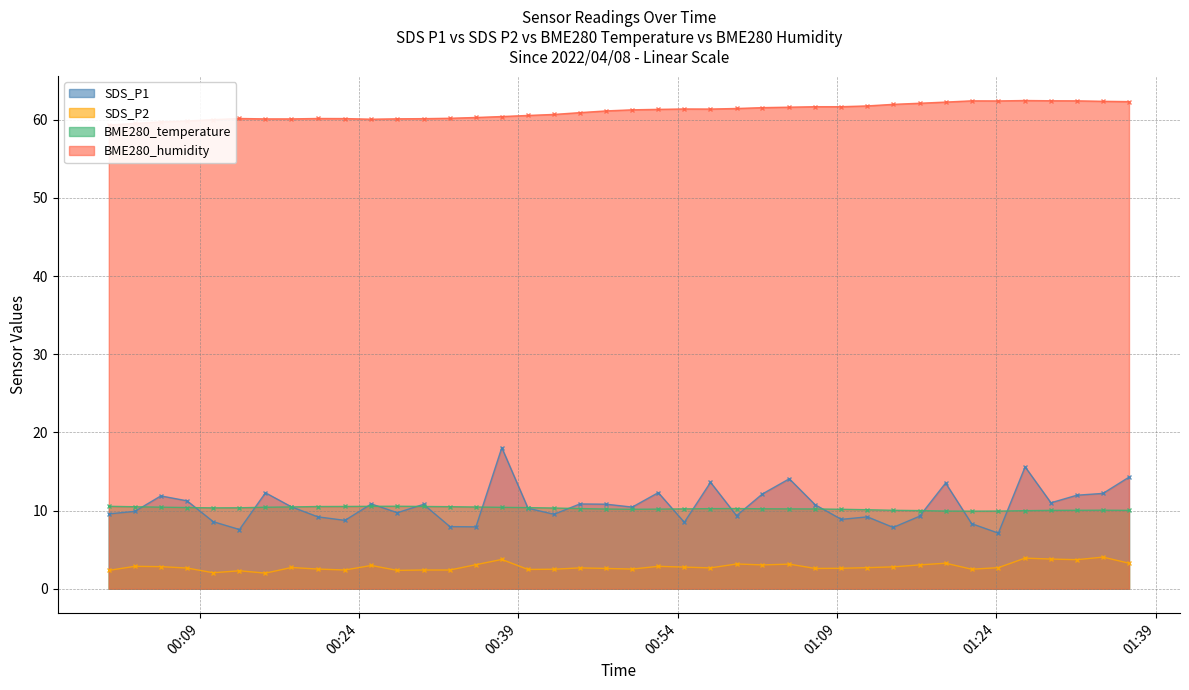

At how many categories does at least one series exceed 16?

40